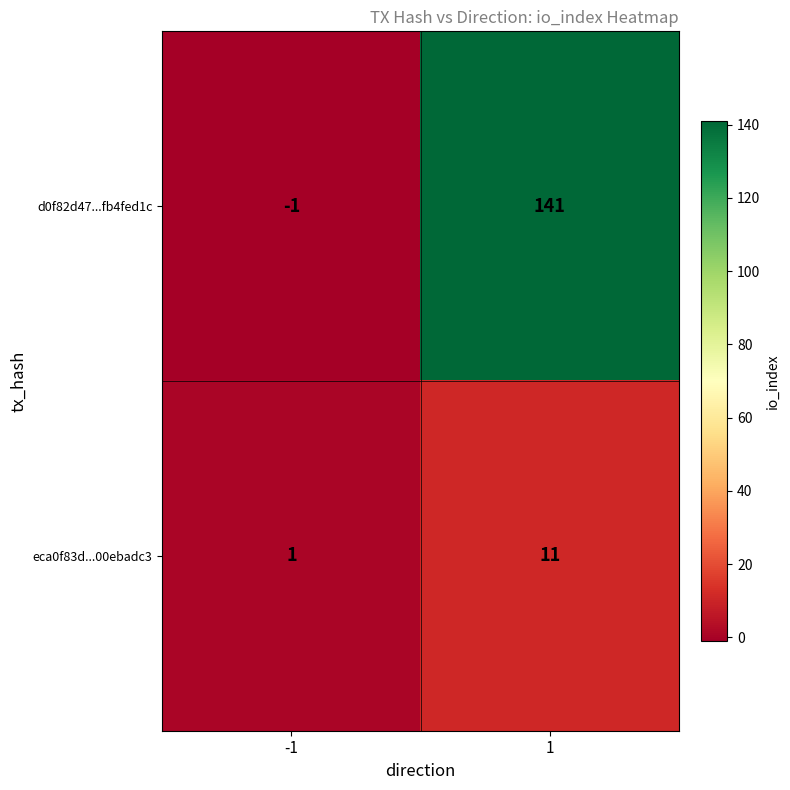

True or false: eca0f83d...00ebadc3 has a value of 15 at 1.

False